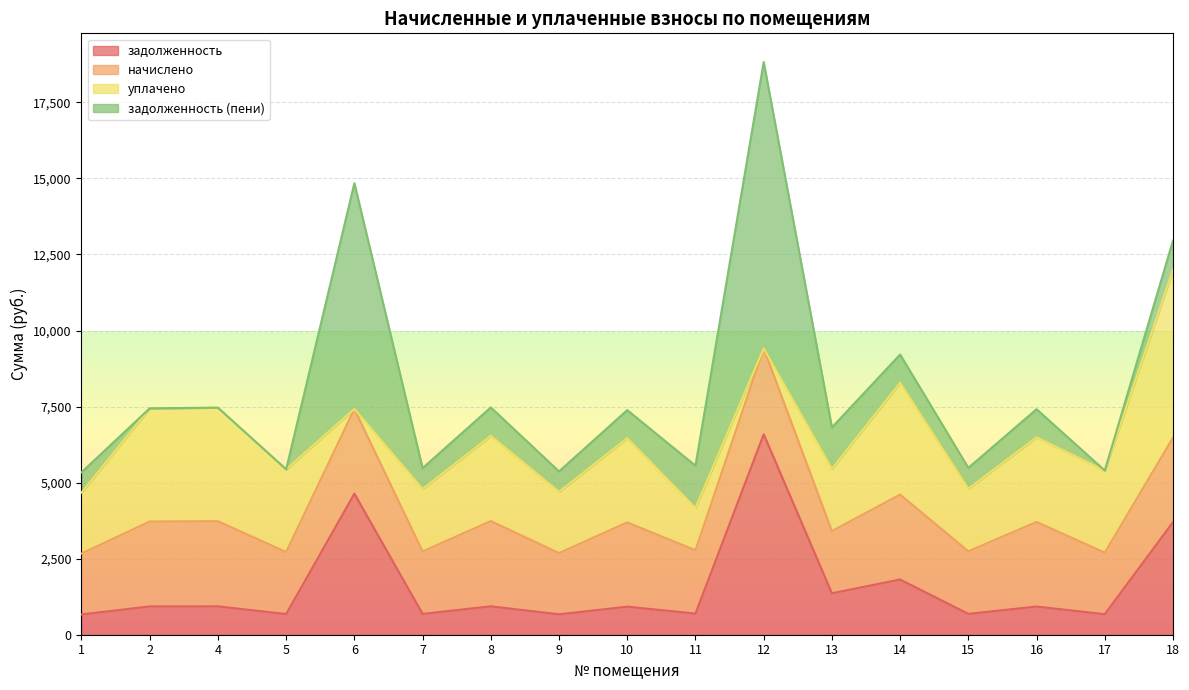

Where does the задолженность series first go above 926?

2